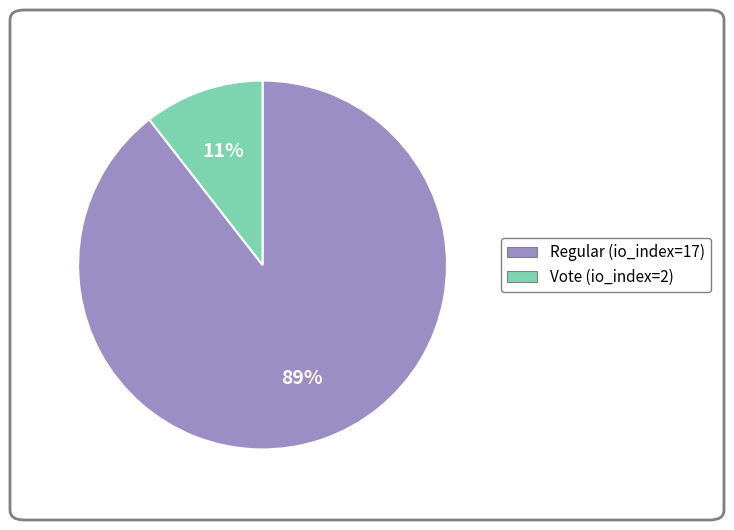

What is the smallest slice in the pie chart?

Vote (io_index=2)